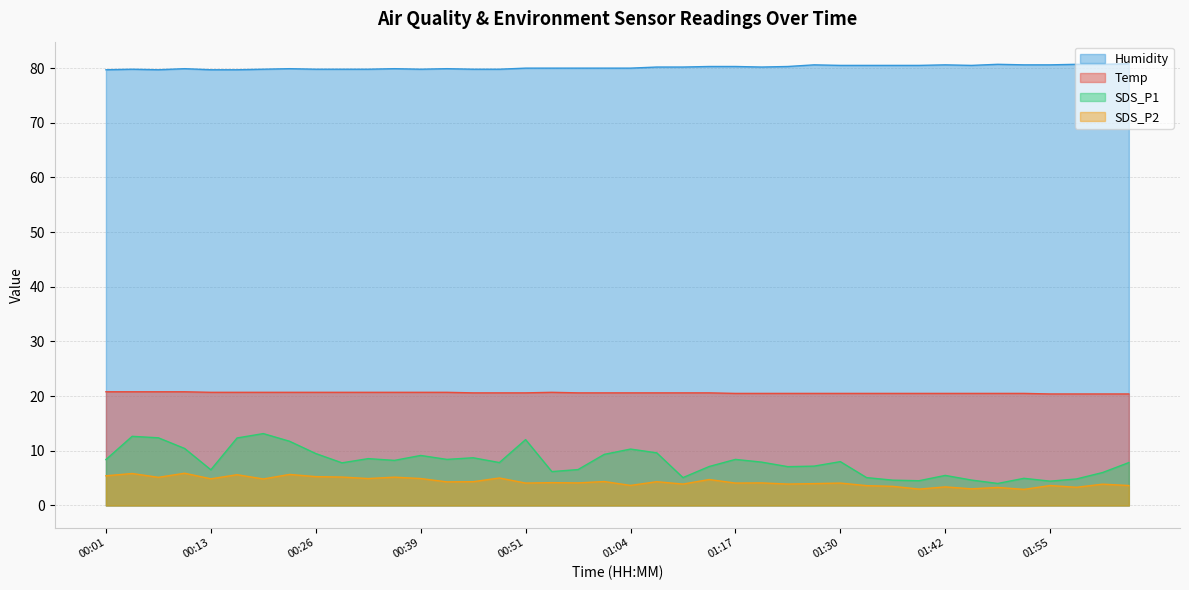

What is the average value of the Temp series?

20.6